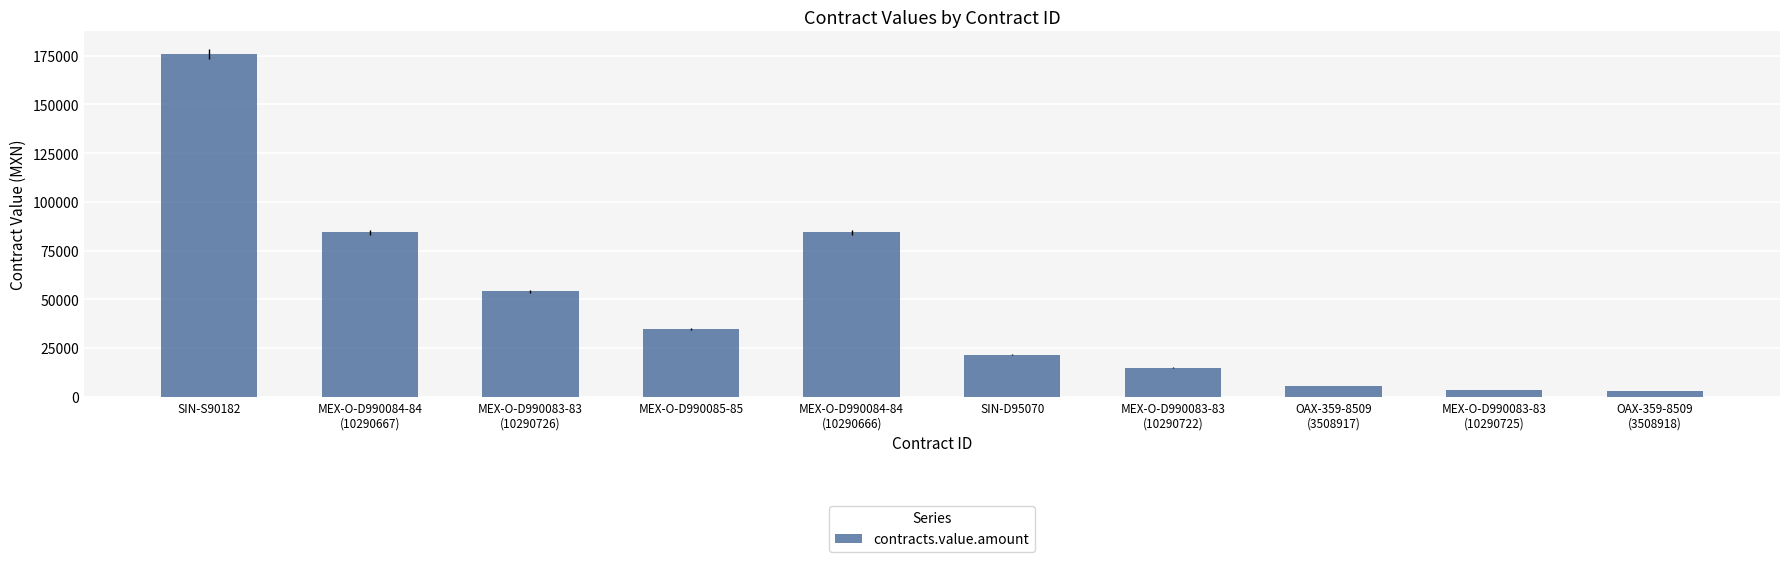

What is the label of the 6th bar from the right?

MEX-O-D990084-84
(10290666)